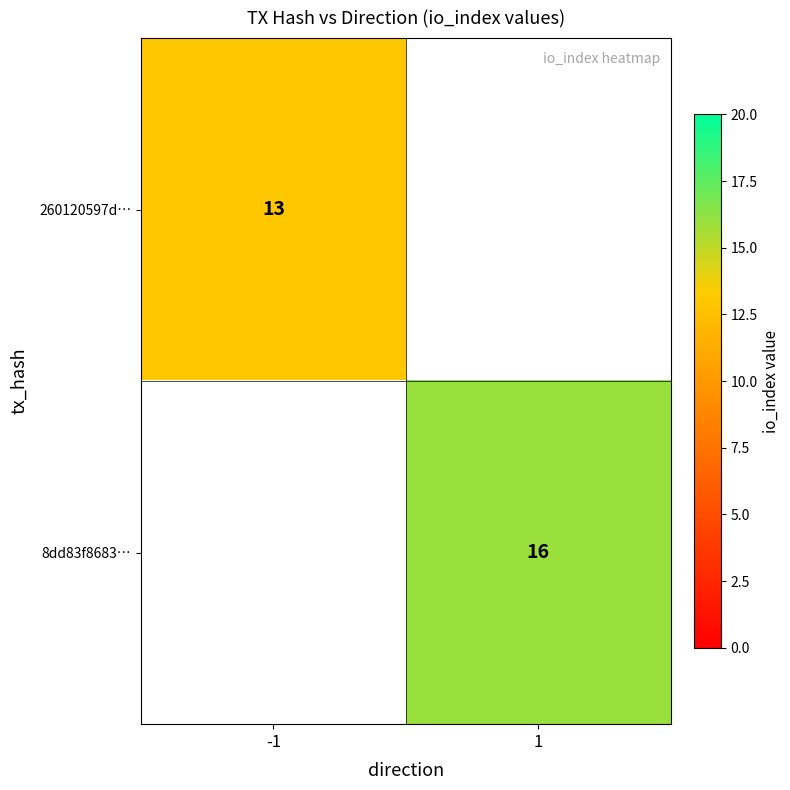

The 8dd83f8683… series shows 5 at 1. True or false?

False